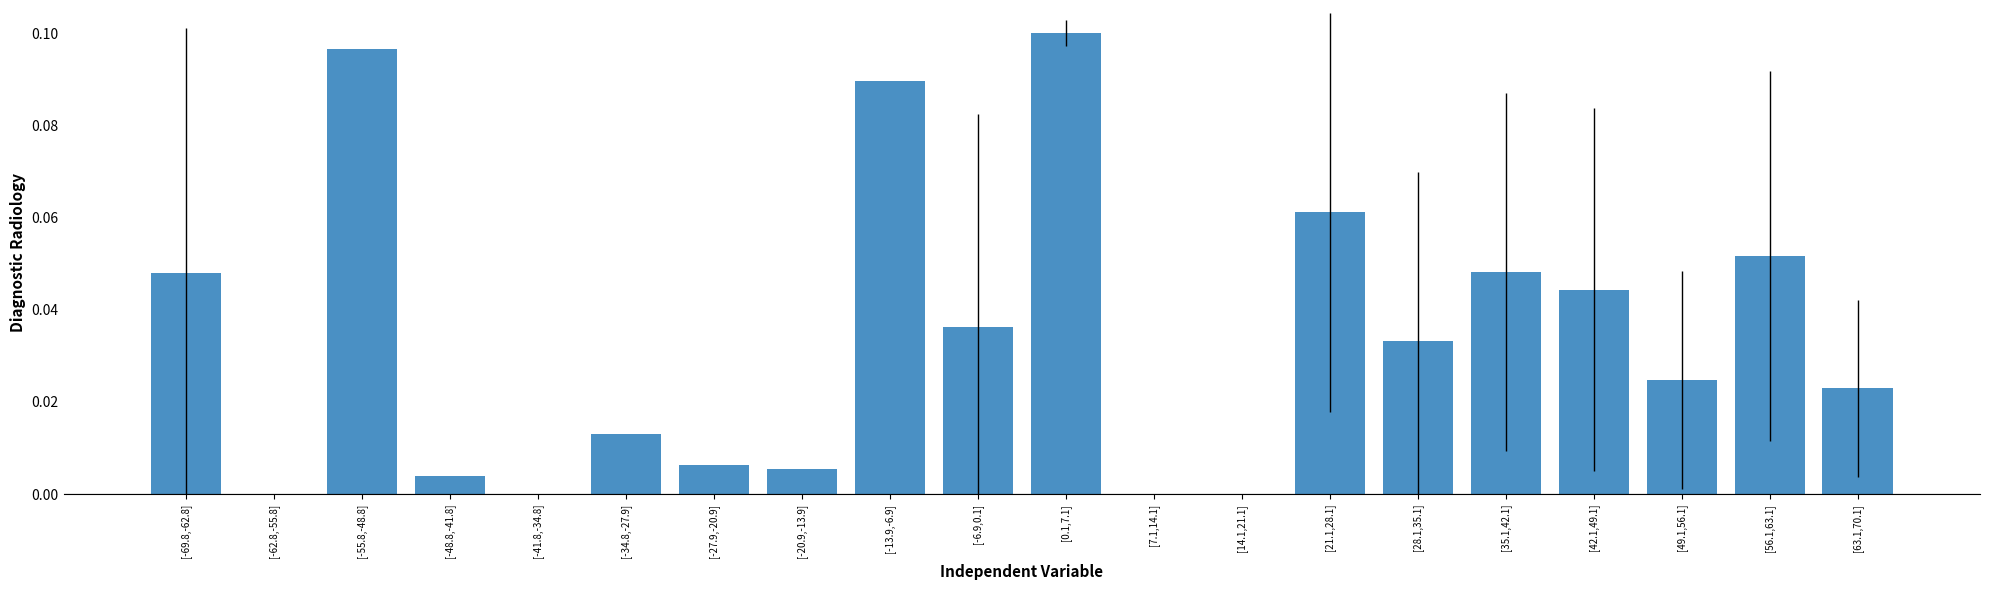

True or false: the data shows 0.0 at [63.1,70.1].

True